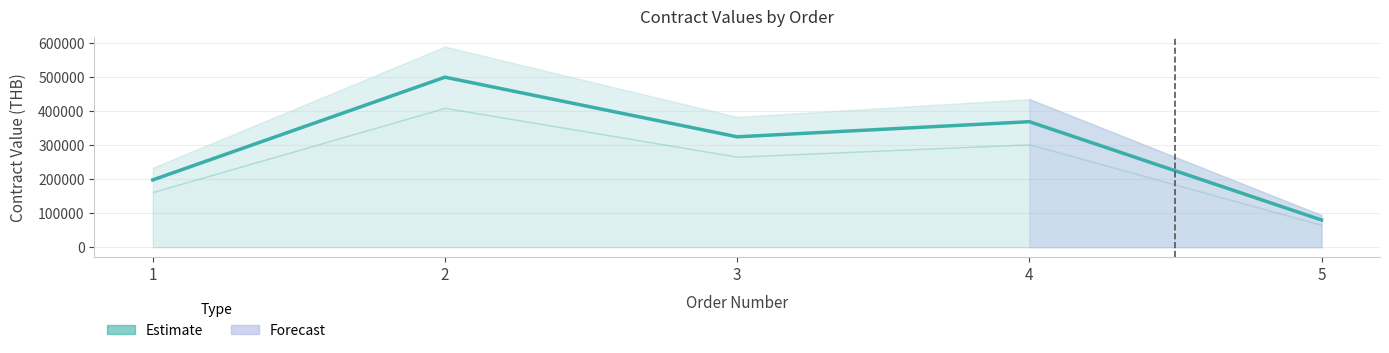

List the labels in order of value, largest first.

2, 4, 3, 1, 5